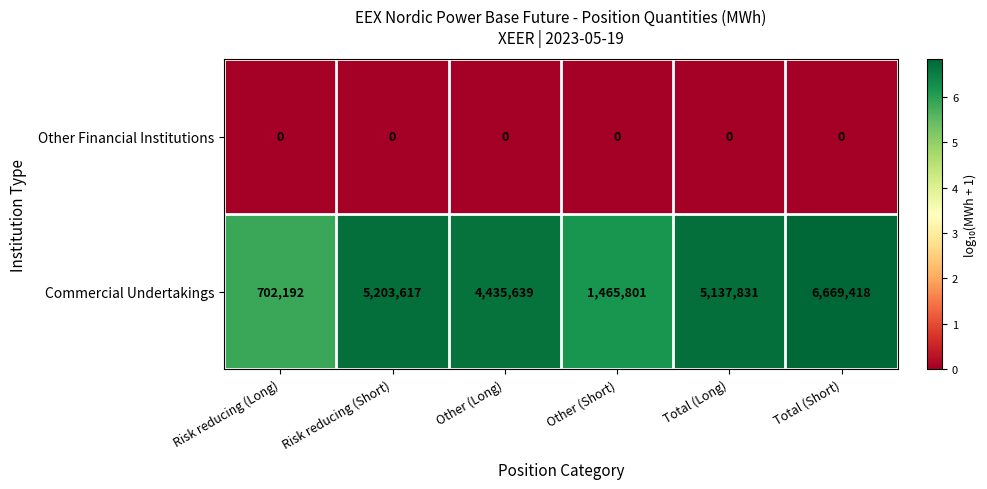

Reading left to right, extract all data points from this chart.

Other Financial Institutions: Risk reducing (Long)=0	Risk reducing (Short)=0	Other (Long)=0	Other (Short)=0	Total (Long)=0	Total (Short)=0
Commercial Undertakings: Risk reducing (Long)=702192	Risk reducing (Short)=5203617	Other (Long)=4435639	Other (Short)=1465801	Total (Long)=5137831	Total (Short)=6669418